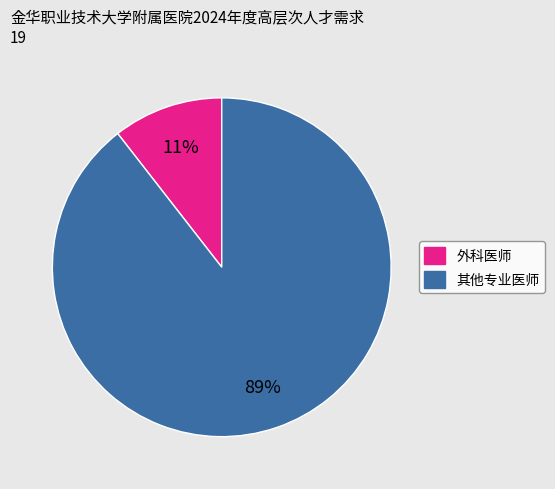

Does any single category account for the majority?

Yes